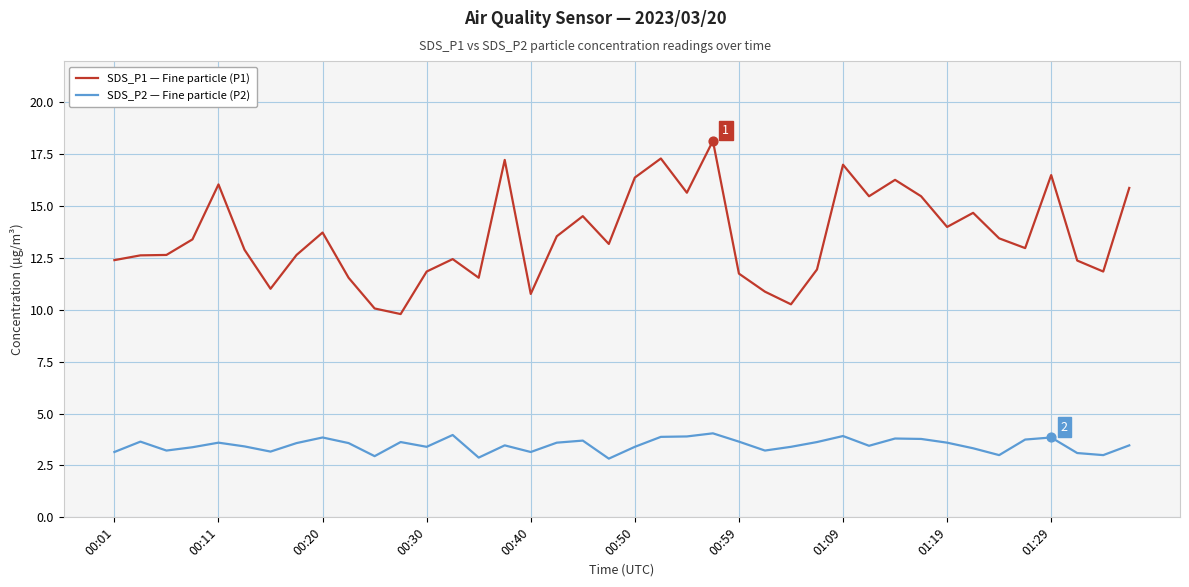

What are all the series names shown in the legend?

SDS_P1 — Fine particle (P1), SDS_P2 — Fine particle (P2)